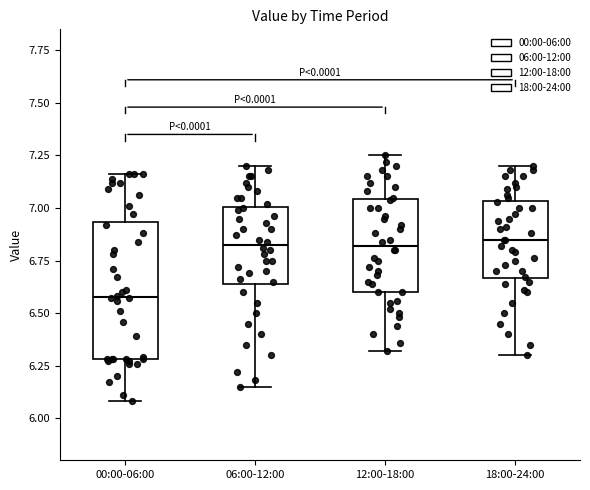

Where does the lower whisker of the box for 12:00-18:00 end on the y-axis? The values are not printed on the chart, so give them approximately, as read against the axis.

6.30